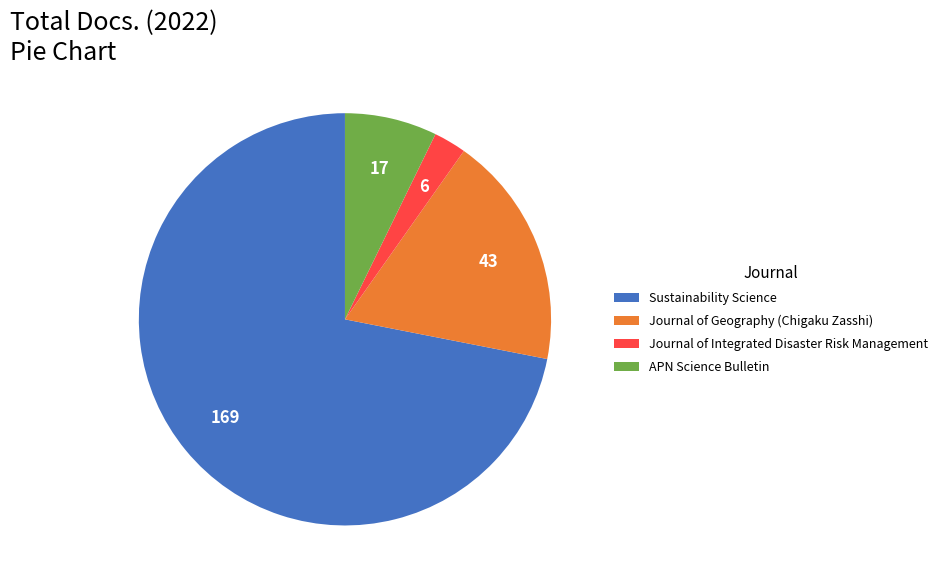

Does Sustainability Science account for over 50% of the chart?

Yes